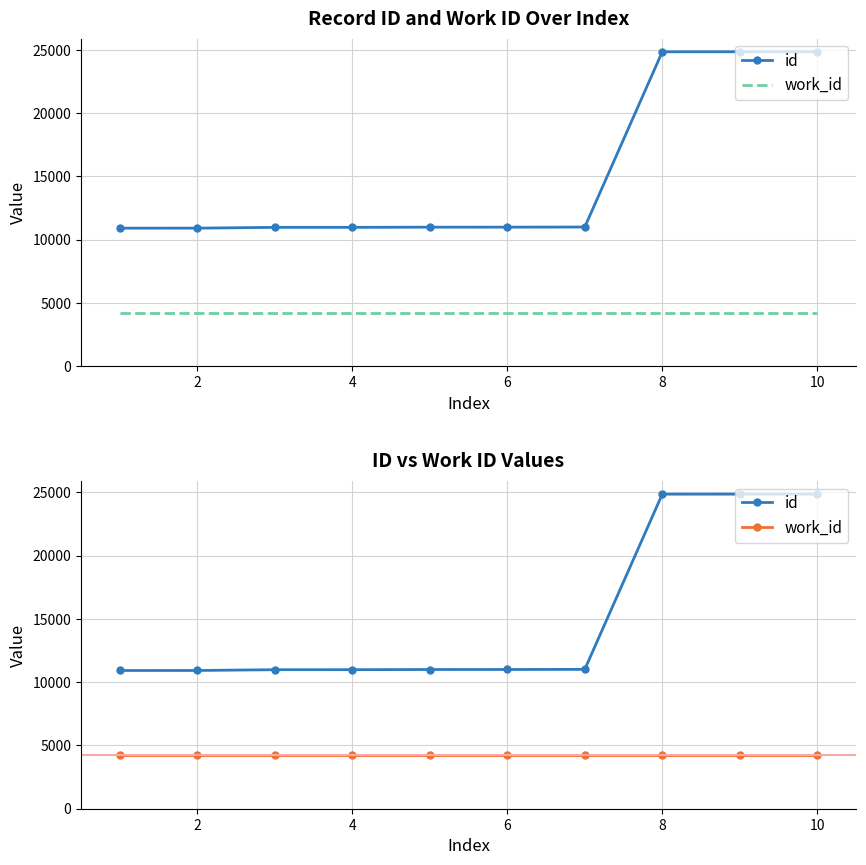

What is the average value of the work_id series?

4209